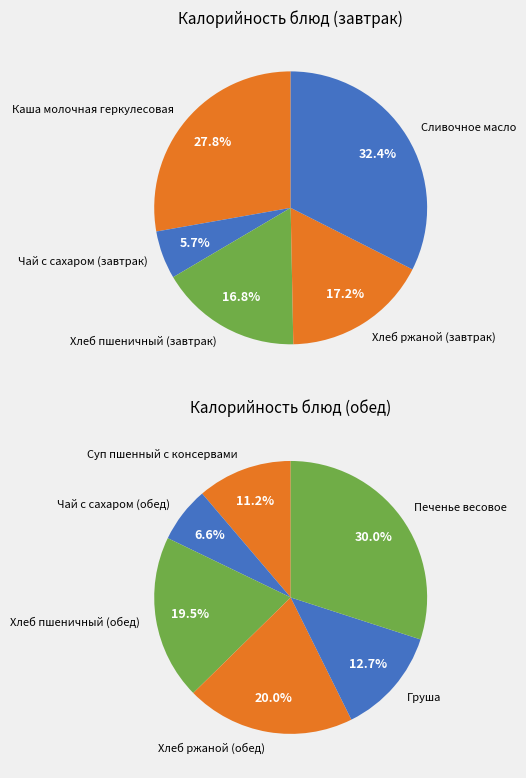

How many slices are in this pie chart?

11